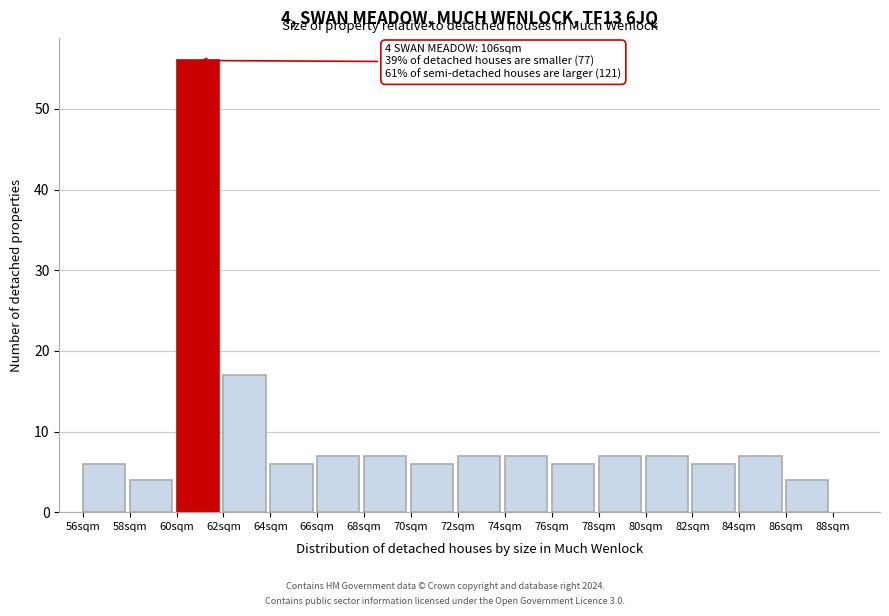

Which range on the x-axis has the tallest bar?

60 to 62